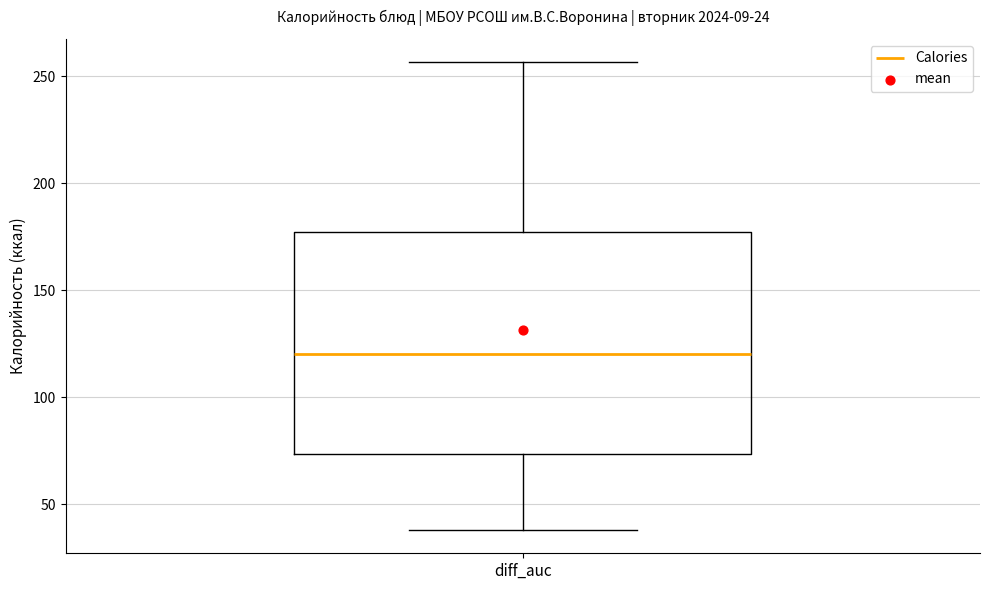

Where is the lower edge of the box for diff_auc on the y-axis? The values are not printed on the chart, so give them approximately, as read against the axis.

75